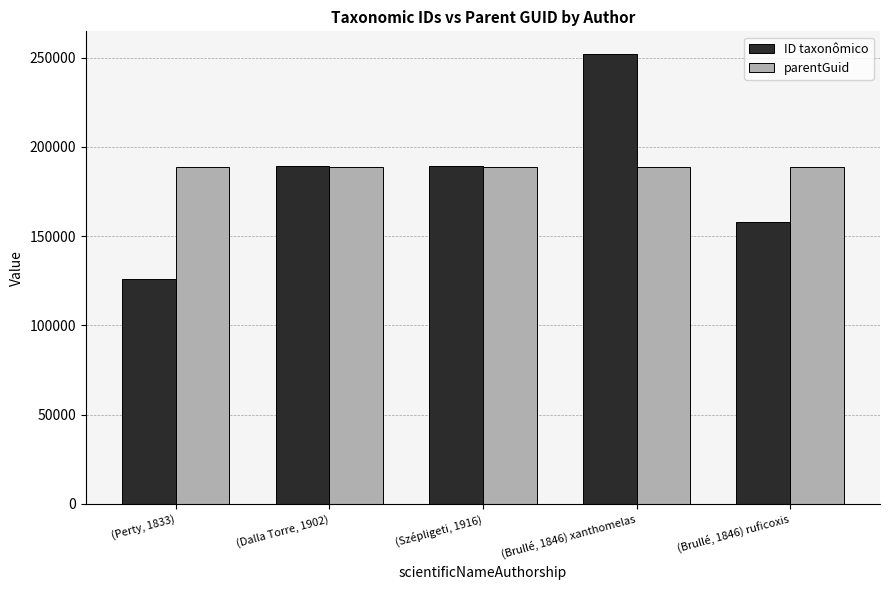

List the series in order of their overall mean, lowest first.

ID taxonômico, parentGuid